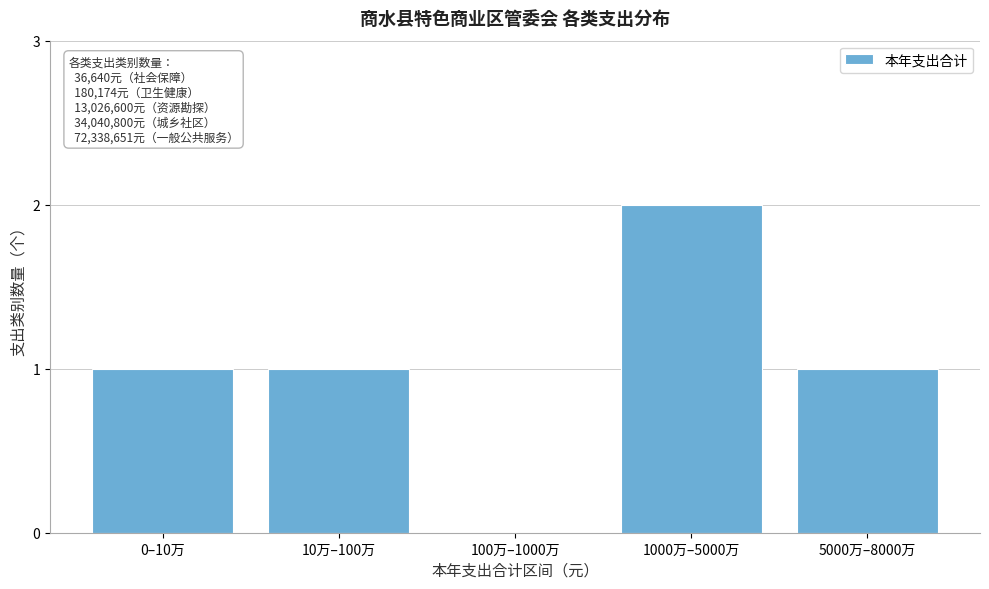

Reading right to left, what are all the values shown in this chart?

5000万–8000万=1	1000万–5000万=2	100万–1000万=0	10万–100万=1	0–10万=1